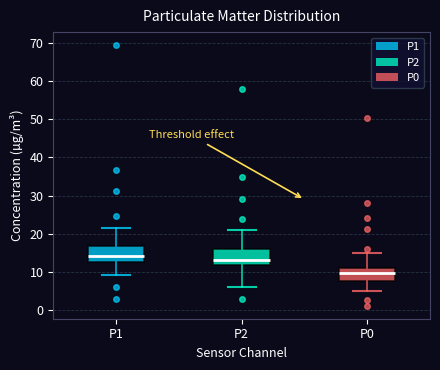

Reading left to right, transcribe this box plot: for each box, give where its median line is, the range the box spans, and where its two whiskers end, as read against the y-axis. The values are not printed on the chart, so give them approximately, as read against the axis.

P1: median 14, box 13 to 17, whiskers 9 to 22
P2: median 13, box 12 to 16, whiskers 6 to 21
P0: median 10, box 8 to 11, whiskers 5 to 15